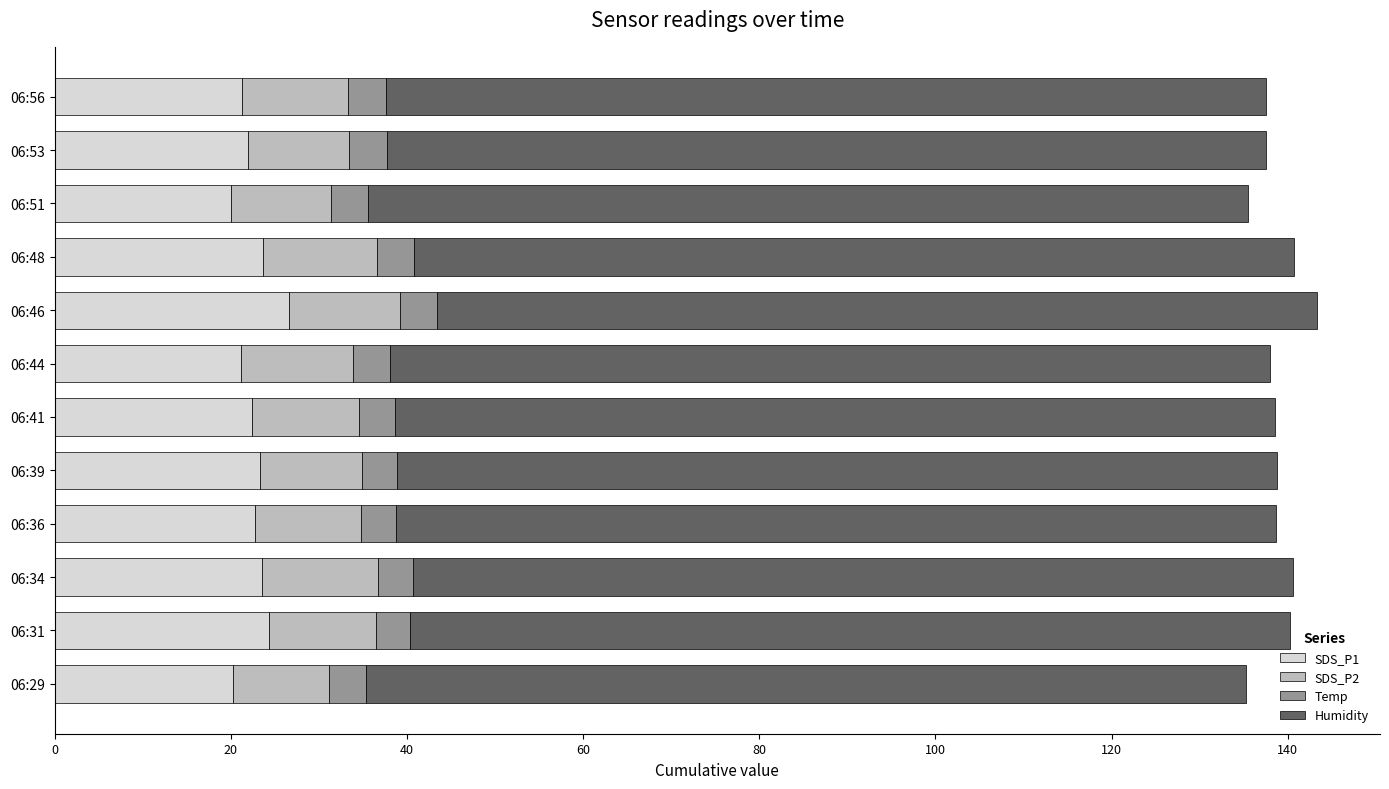

What is the maximum value for SDS_P1?

26.6